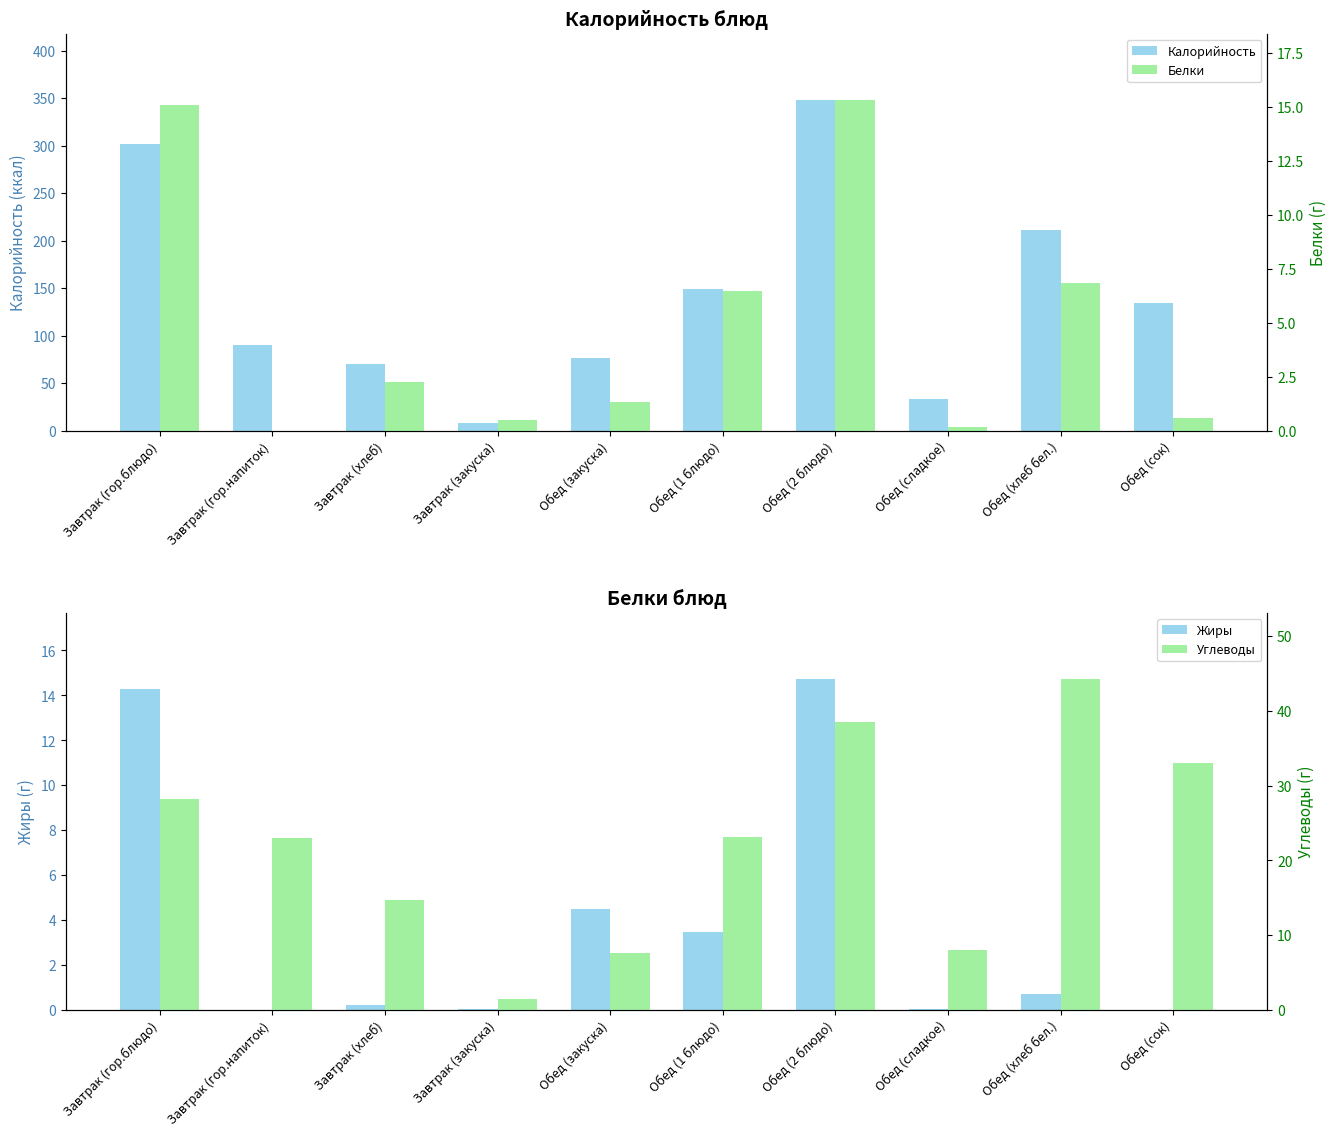

What is the label of the 6th bar from the left?

Обед (1 блюдо)